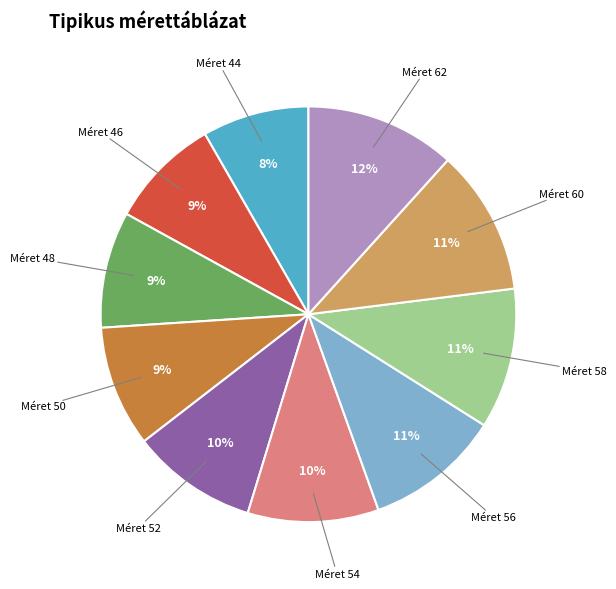

Is there any slice that represents more than half of the pie?

No